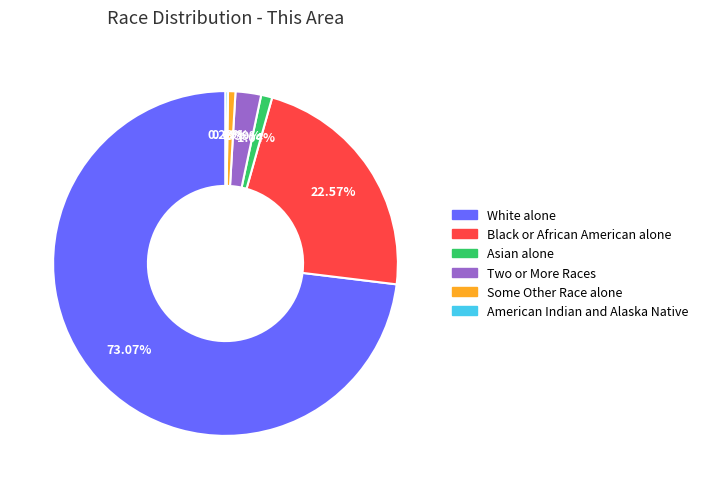

Combined, do Two or More Races and White alone account for over 50%?

Yes